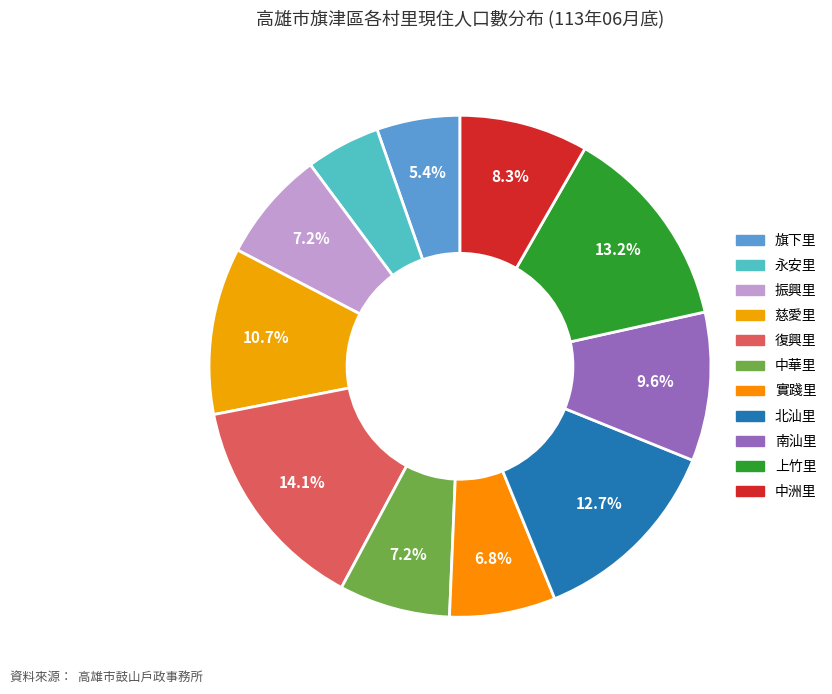

What portion of the pie excludes 中華里?

92.8%